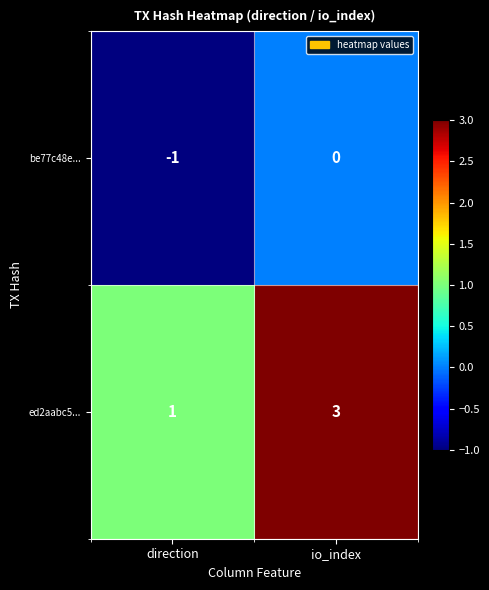

How many series are shown in this chart?

2